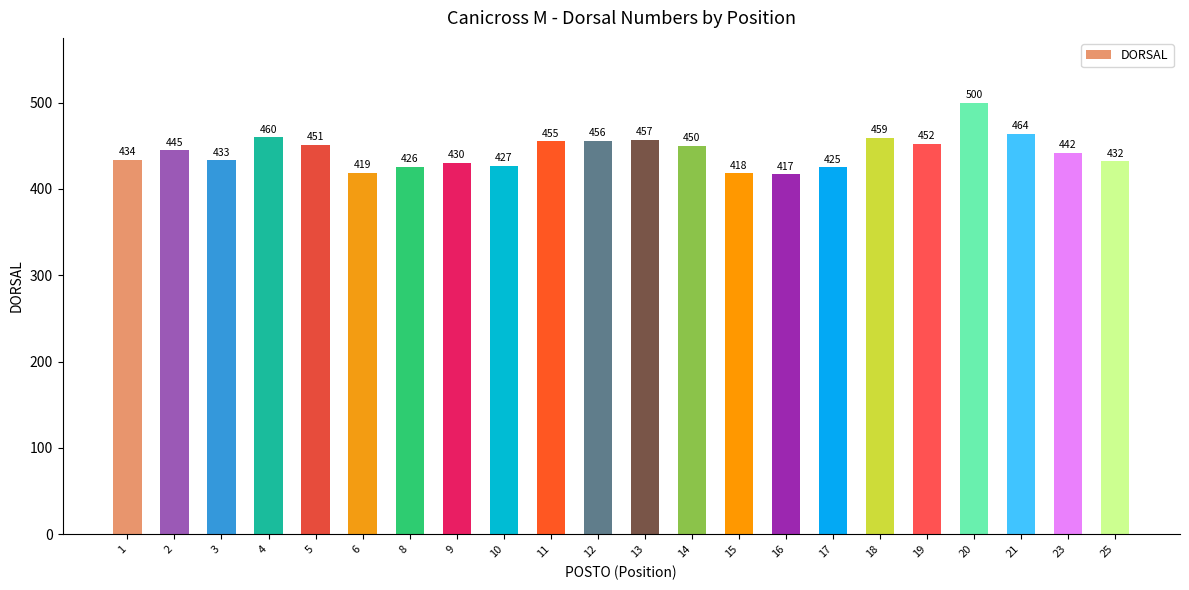

What is the minimum value shown in the chart?

417